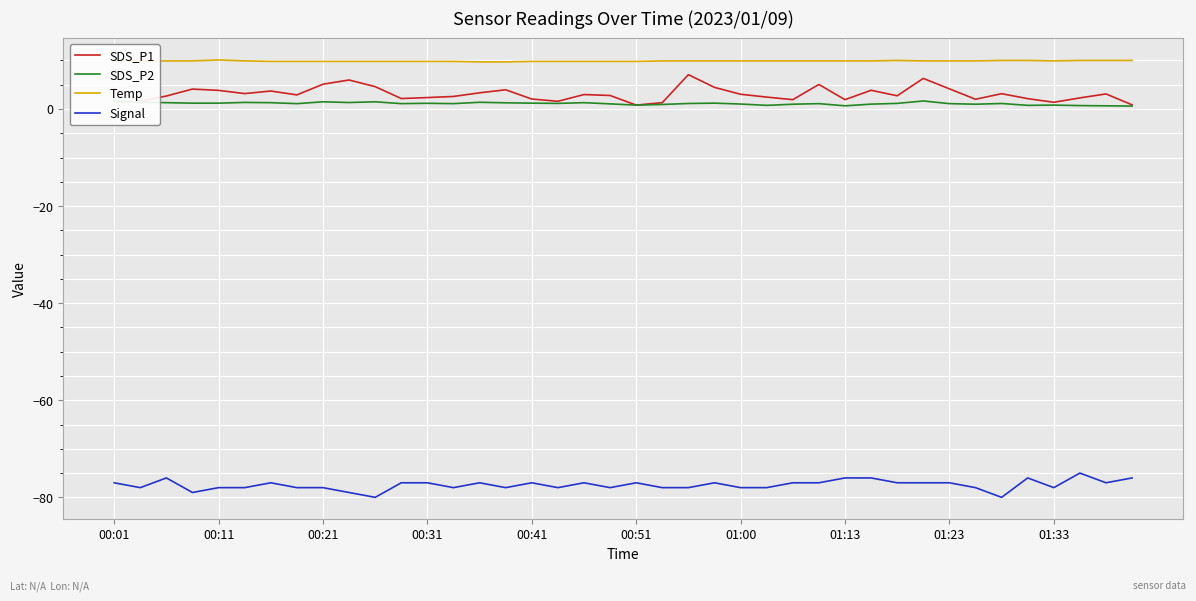

Which series has the largest total across all categories?

Temp